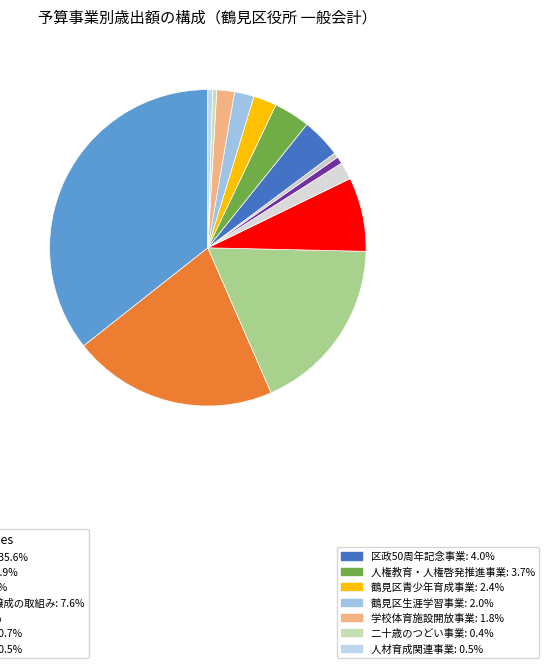

Count the number of slices in the pie.

14